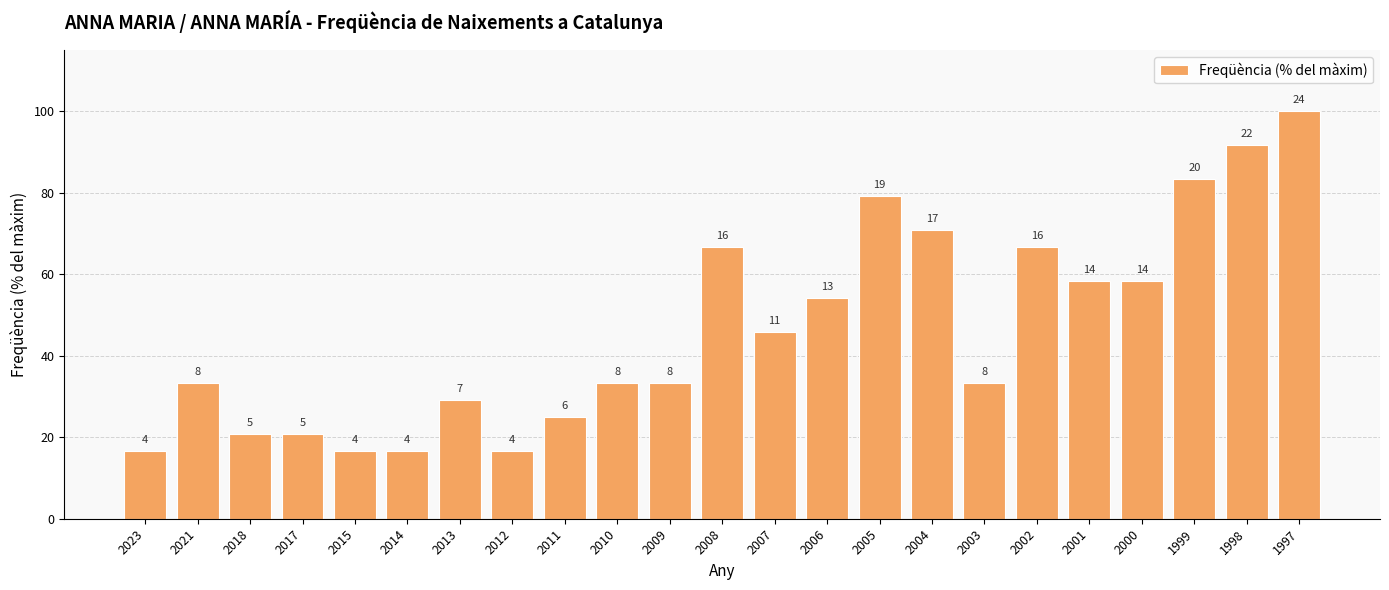

Which has a higher value, 1998 or 2014?

1998